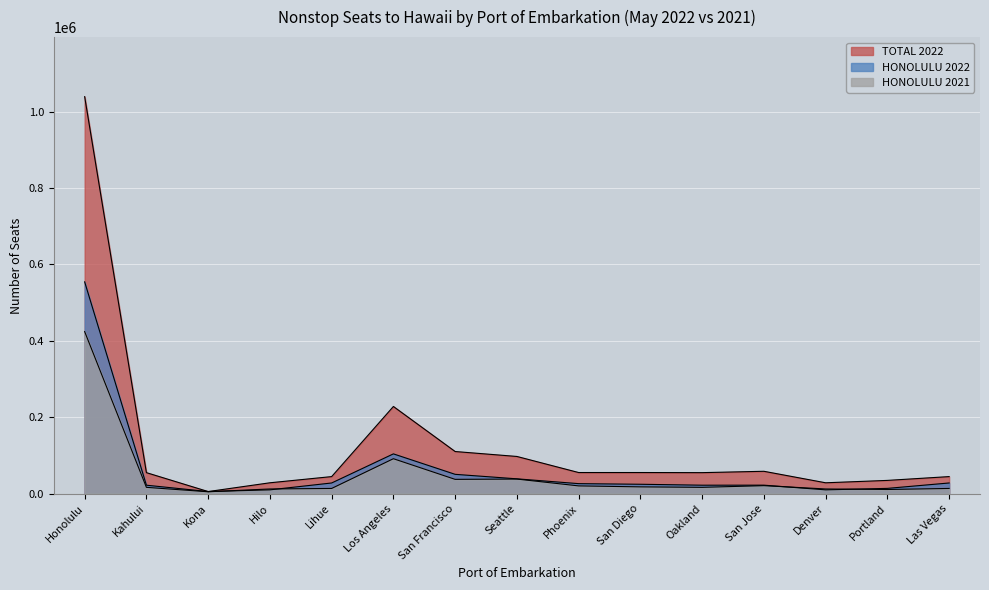

What is the sum of the HONOLULU 2021 values at Honolulu and San Francisco?

461685